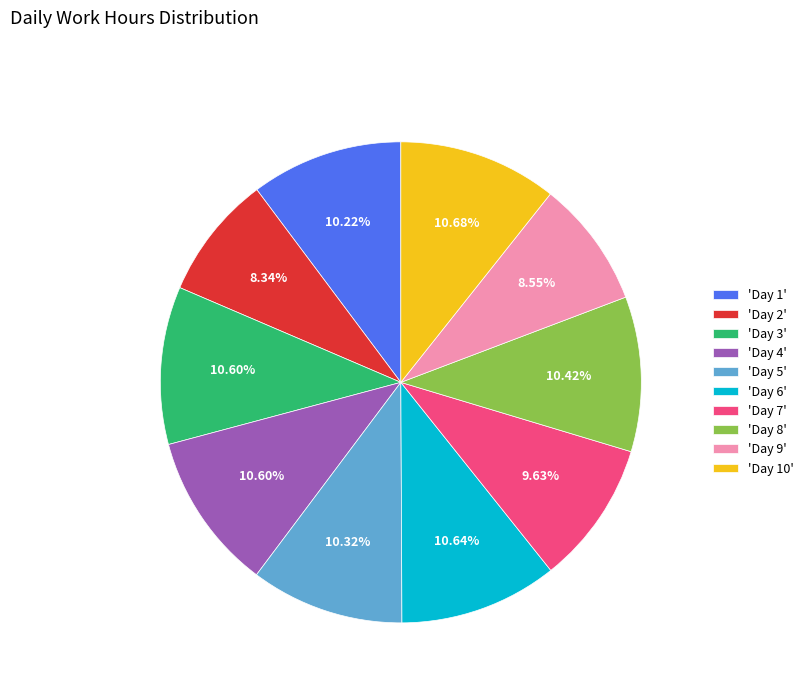

Do 'Day 4' and 'Day 3' together represent more than half of the pie?

No